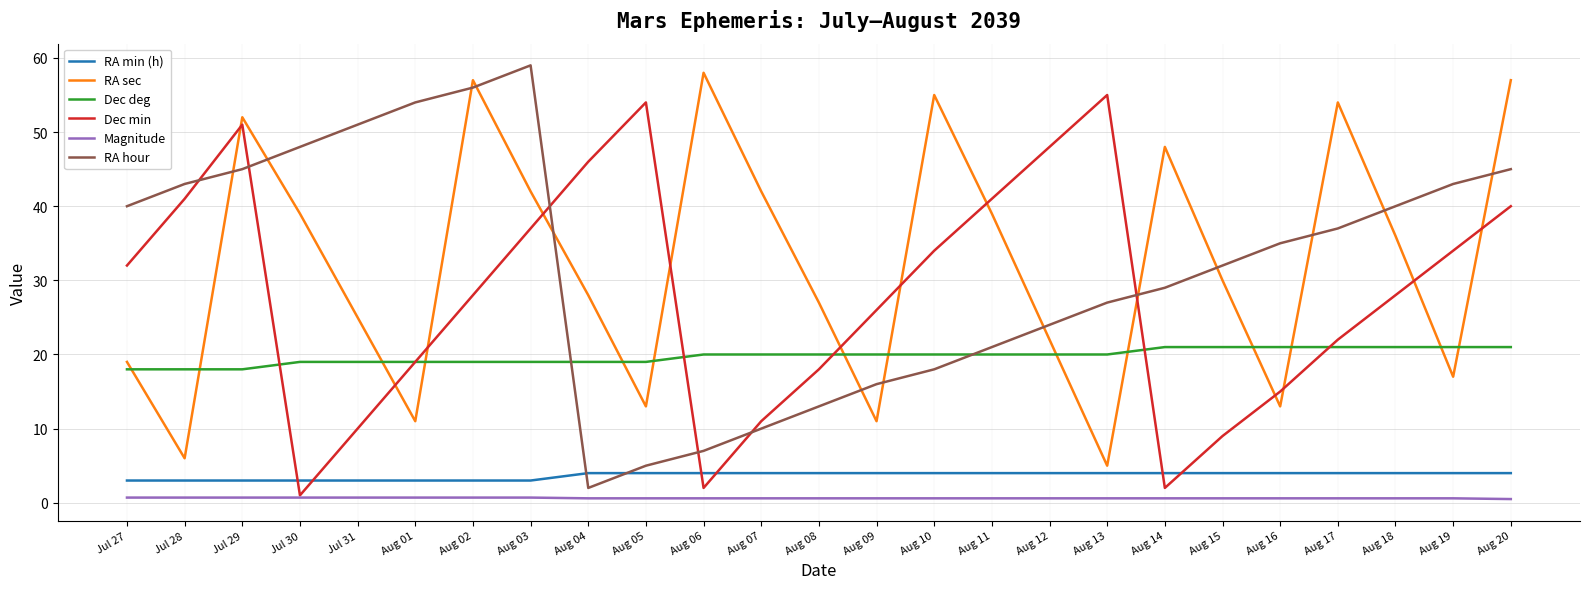

Is this an area chart (filled region under the line)?

No